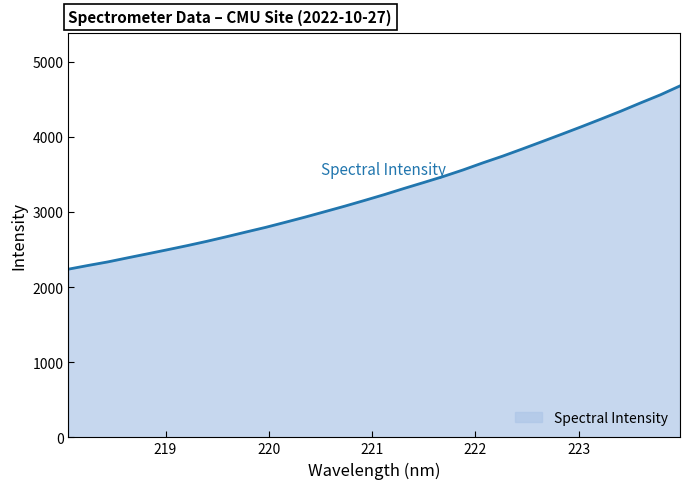

How many values exceed 3230?

16